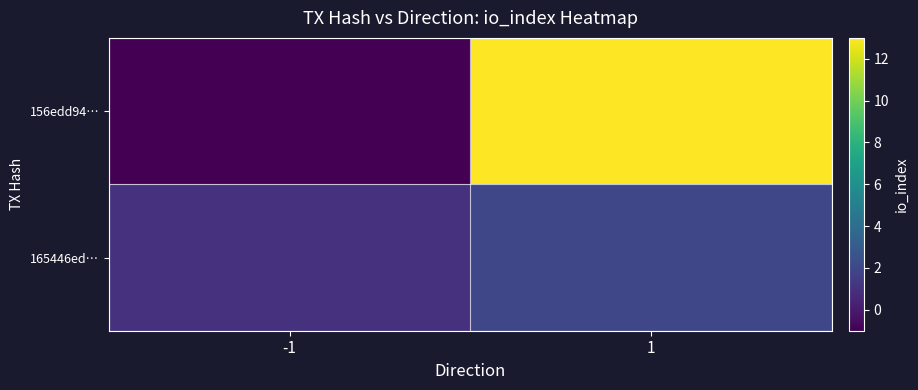

At how many categories does at least one series exceed 2?

1